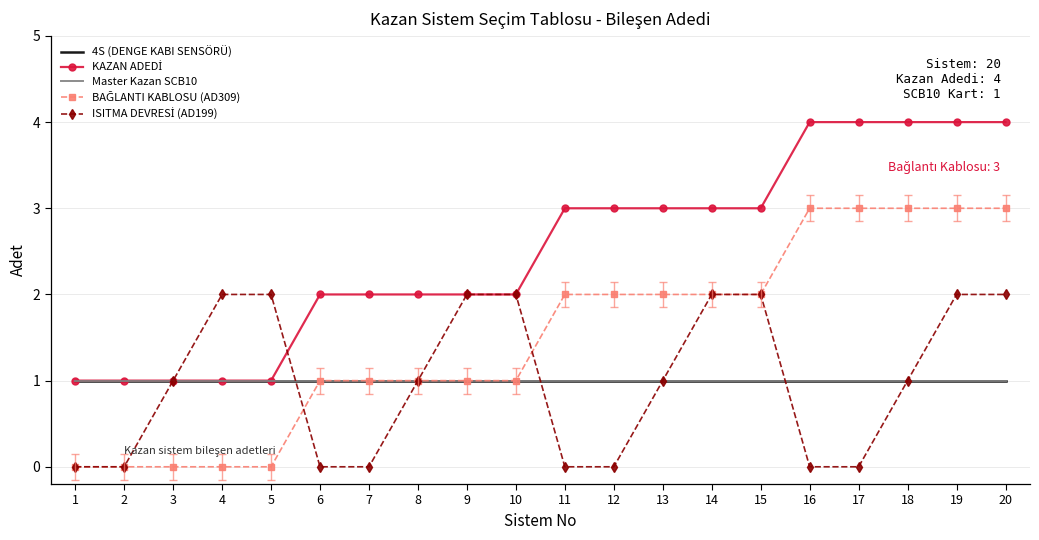

True or false: KAZAN ADEDİ has a value of 3 at 11.

True